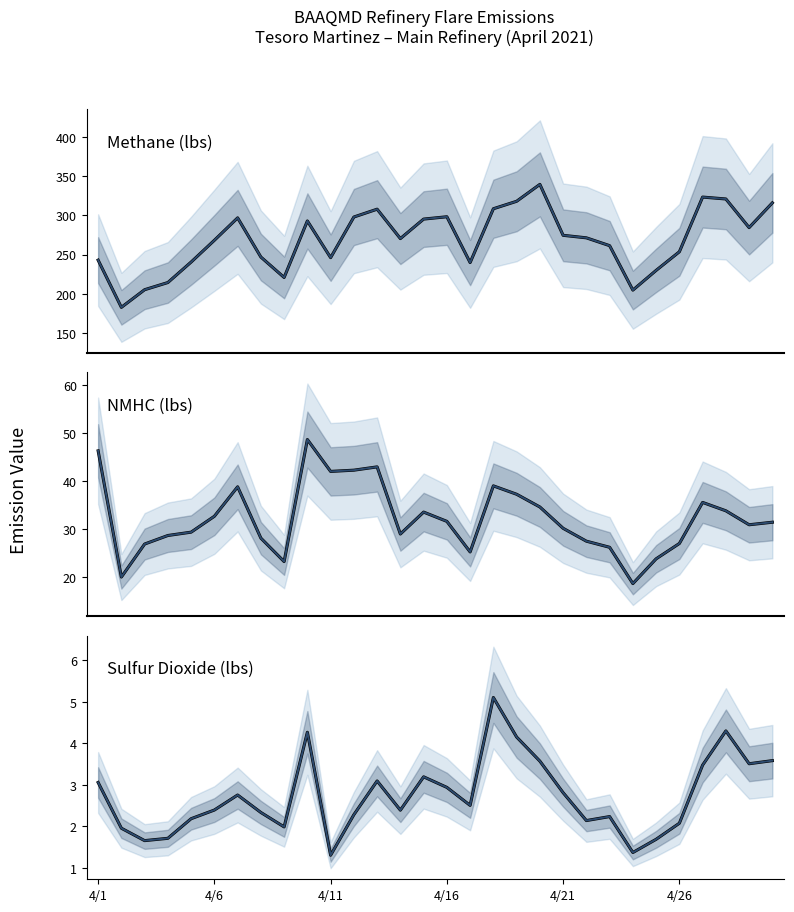

The NMHC (lbs) series shows 34.6 at 19. True or false?

True